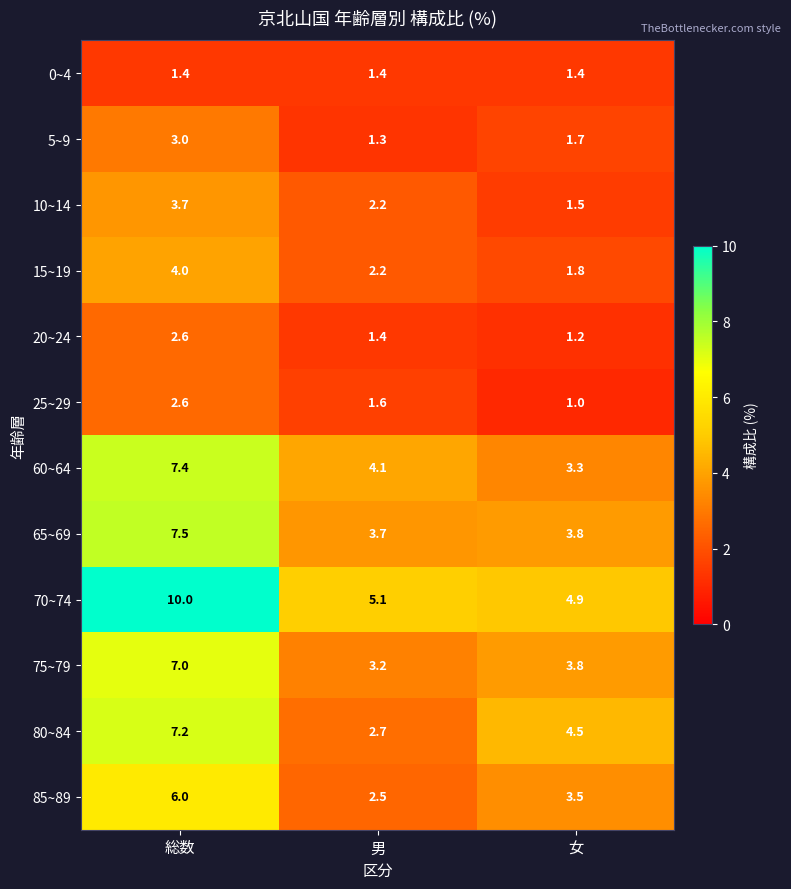

How many categories are shown in the chart?

3